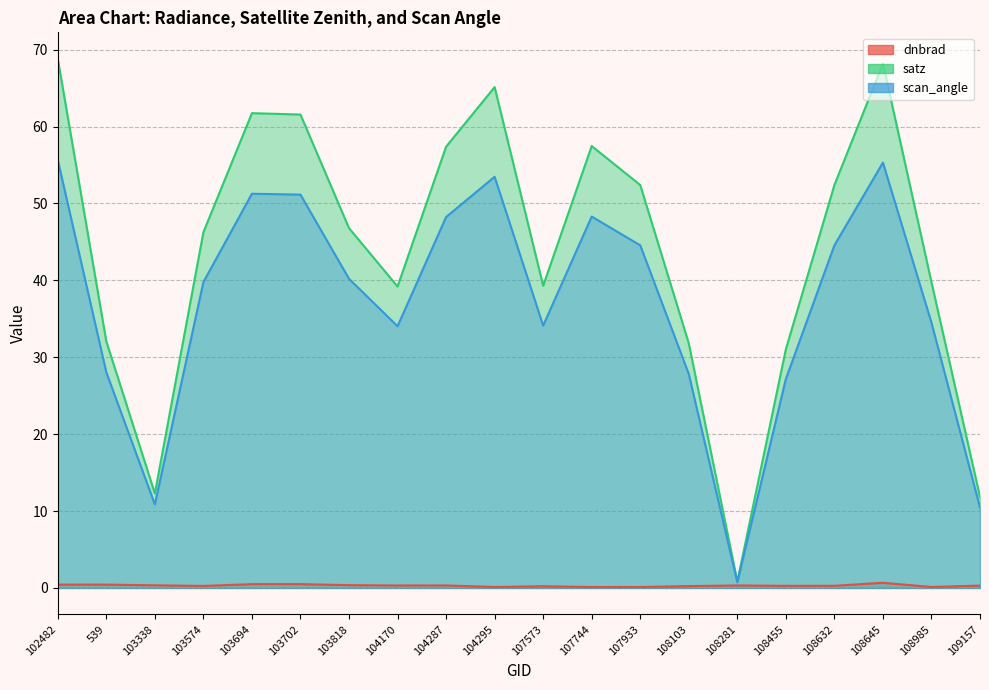

Count the number of data series in this chart.

3